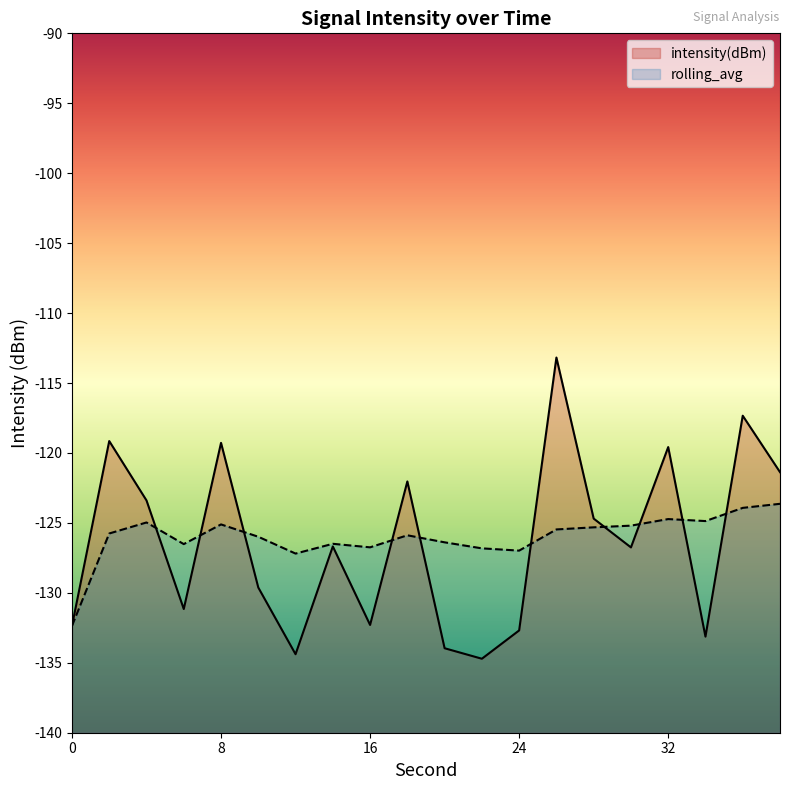

What is the value of the intensity(dBm) point at the 15th from the left?

-124.7